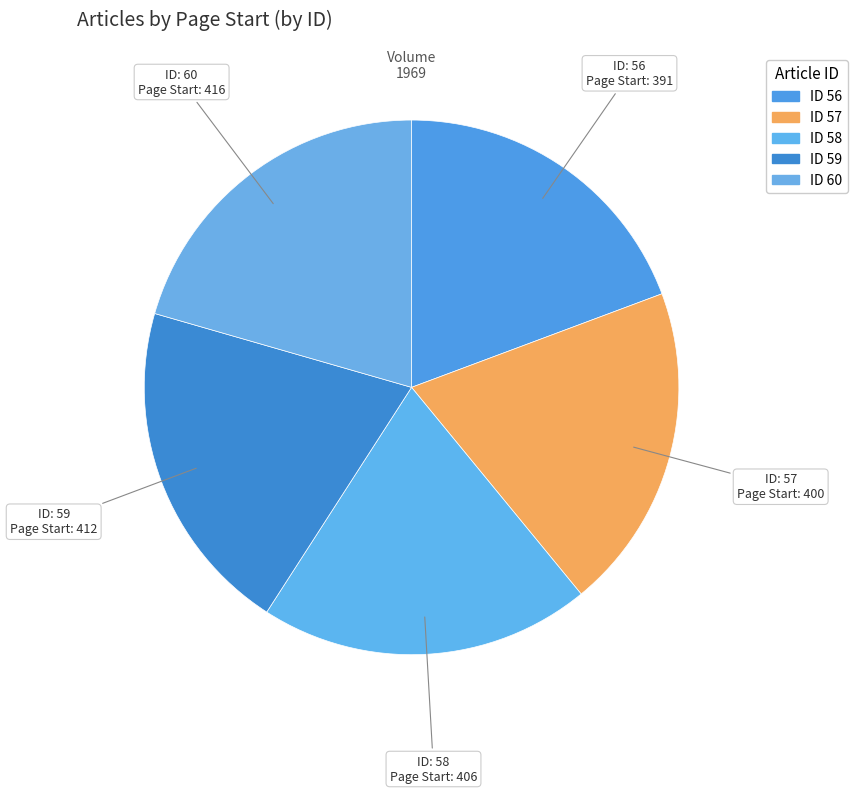

Rank the categories by value from lowest to highest.

56, 57, 58, 59, 60